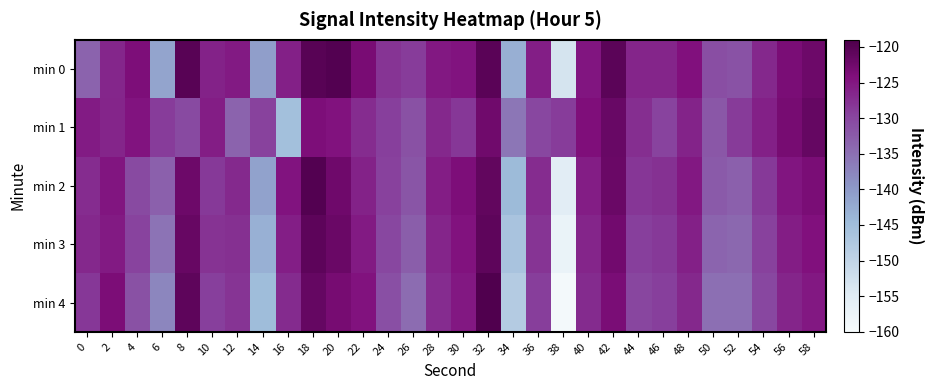

Reading left to right, what are all the values shown in this chart?

min 0: 0=-133.6	2=-126.5	4=-123.9	6=-141.5	8=-120.2	10=-126.1	12=-125.4	14=-140.7	16=-126.0	18=-120.1	20=-119.7	22=-123.5	24=-128.1	26=-128.8	28=-125.2	30=-124.7	32=-120.4	34=-142.9	36=-125.8	38=-153.2	40=-124.8	42=-120.5	44=-126.4	46=-126.5	48=-124.3	50=-130.9	52=-131.4	54=-126.8	56=-123.5	58=-122.3
min 1: 0=-125.4	2=-126.5	4=-124.7	6=-128.9	8=-130.4	10=-125.6	12=-133.5	14=-129.4	16=-145.5	18=-123.9	20=-124.5	22=-127.3	24=-129.1	26=-131.2	28=-126.8	30=-128.4	32=-122.6	34=-135.7	36=-130.2	38=-128.9	40=-124.1	42=-121.8	44=-127.4	46=-129.6	48=-126.3	50=-132.1	52=-128.7	54=-125.9	56=-123.2	58=-121.5
min 2: 0=-127.2	2=-124.8	4=-130.5	6=-133.1	8=-122.3	10=-128.6	12=-126.9	14=-141.2	16=-124.7	18=-119.8	20=-122.5	22=-126.1	24=-129.4	26=-131.8	28=-125.6	30=-123.9	32=-121.2	34=-144.6	36=-127.3	38=-155.4	40=-125.7	42=-121.9	44=-128.2	46=-127.8	48=-125.1	50=-132.4	52=-133.2	54=-128.5	56=-124.8	58=-123.6
min 3: 0=-126.8	2=-125.3	4=-129.7	6=-135.4	8=-121.6	10=-127.9	12=-127.5	14=-143.1	16=-125.8	18=-120.7	20=-121.9	22=-125.3	24=-130.2	26=-132.9	28=-126.4	30=-124.5	32=-120.8	34=-146.3	36=-128.1	38=-157.2	40=-126.4	42=-122.7	44=-129.1	46=-128.5	48=-125.9	50=-133.7	52=-134.1	54=-129.3	56=-125.6	58=-124.4
min 4: 0=-128.4	2=-123.7	4=-131.2	6=-137.6	8=-120.9	10=-129.2	12=-128.1	14=-144.9	16=-127.1	18=-121.5	20=-123.3	22=-124.5	24=-131.1	26=-134.6	28=-127.2	30=-125.1	32=-119.4	34=-148.0	36=-129.0	38=-159.1	40=-127.1	42=-123.5	44=-130.0	46=-129.2	48=-126.7	50=-135.0	52=-135.0	54=-130.1	56=-126.4	58=-125.2